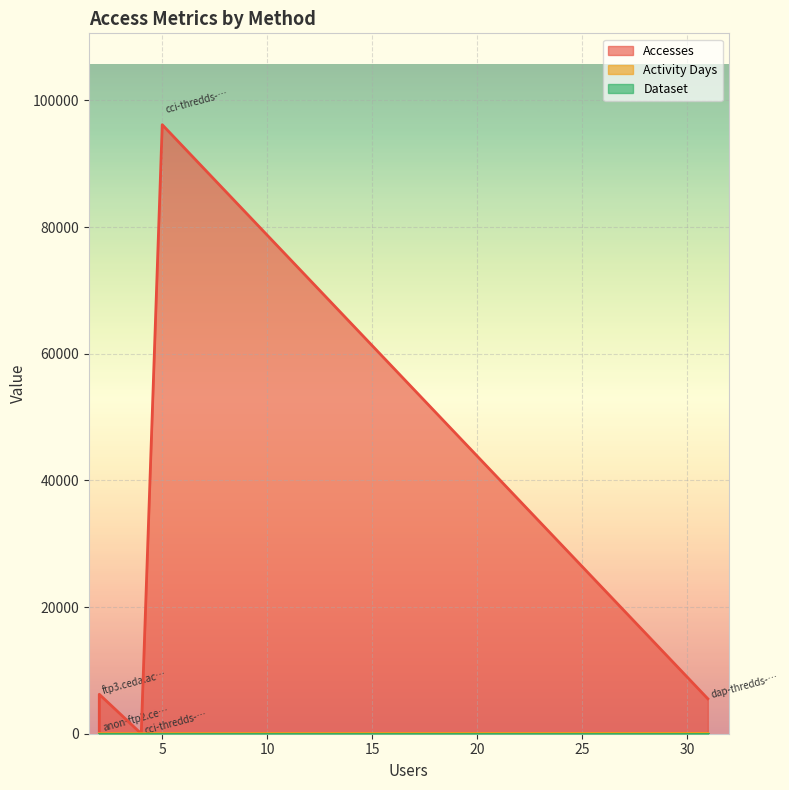

What are all the series names shown in the legend?

Accesses, Activity Days, Dataset